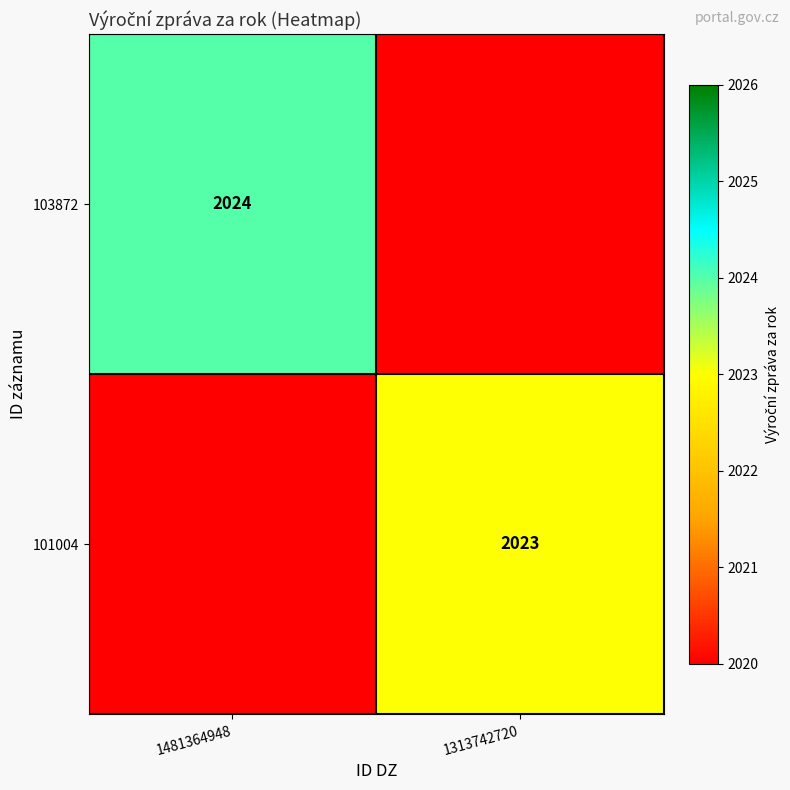

Is it true that 101004 equals 2023 at 1313742720?

True